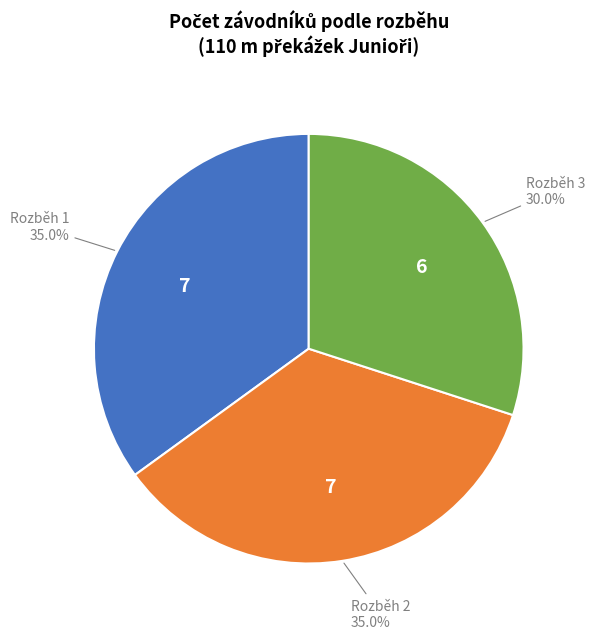

Is there a majority slice in this chart?

No